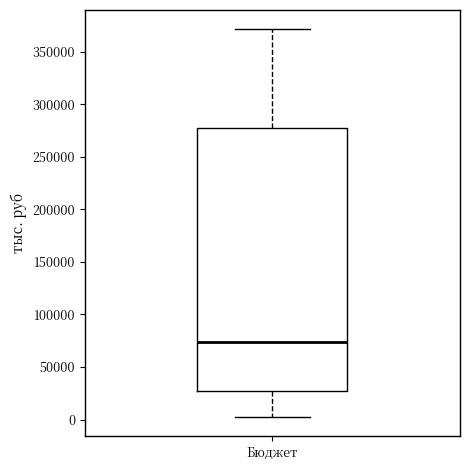

Read this box plot against the y-axis: the position of the median line, the range covered by the box, and the ends of both whiskers. The values are not printed on the chart, so give them approximately, as read against the axis.

median 75000, box 25000 to 275000, whiskers 0 to 370000